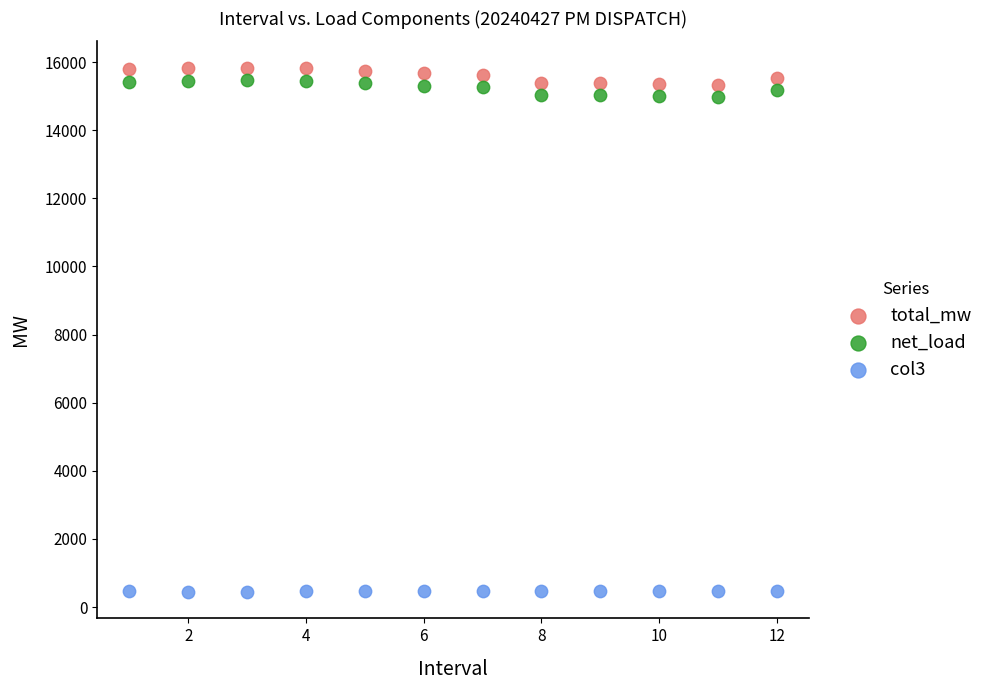

Which series has the widest spread of Y values?

total_mw